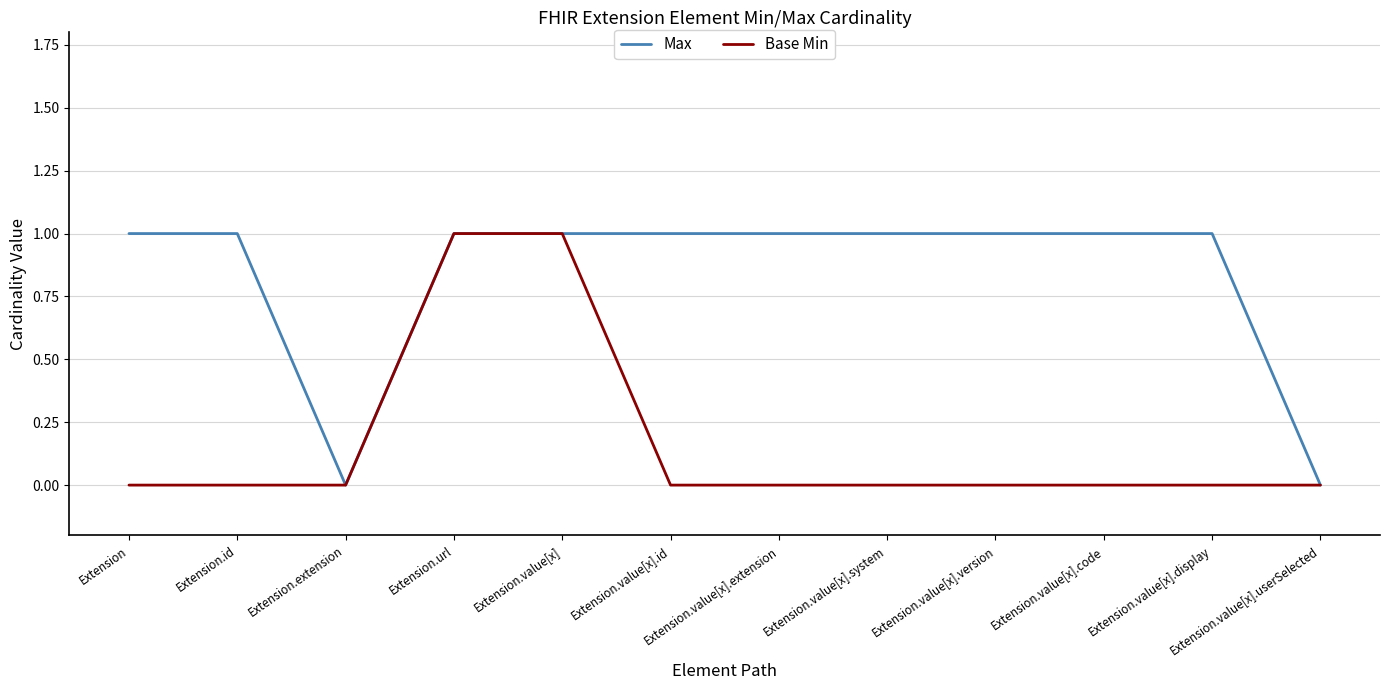

What are all the series names shown in the legend?

Max, Base Min